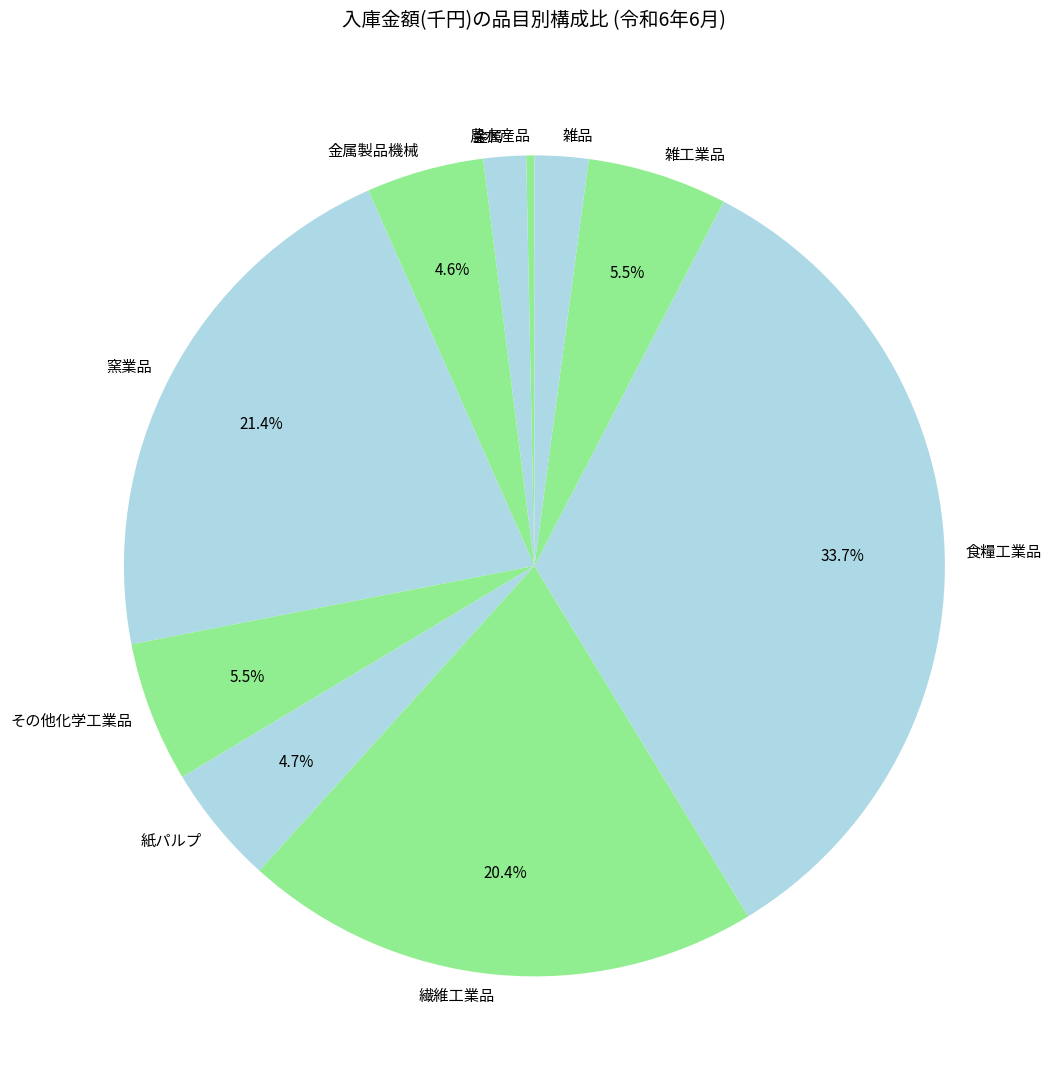

Is 窯業品 the majority of the pie?

No